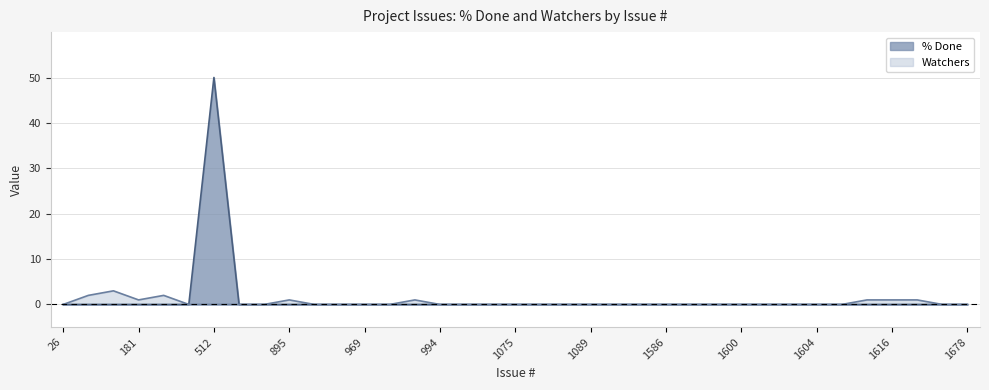

What is the difference between the maximum and second lowest values in the % Done series?

50